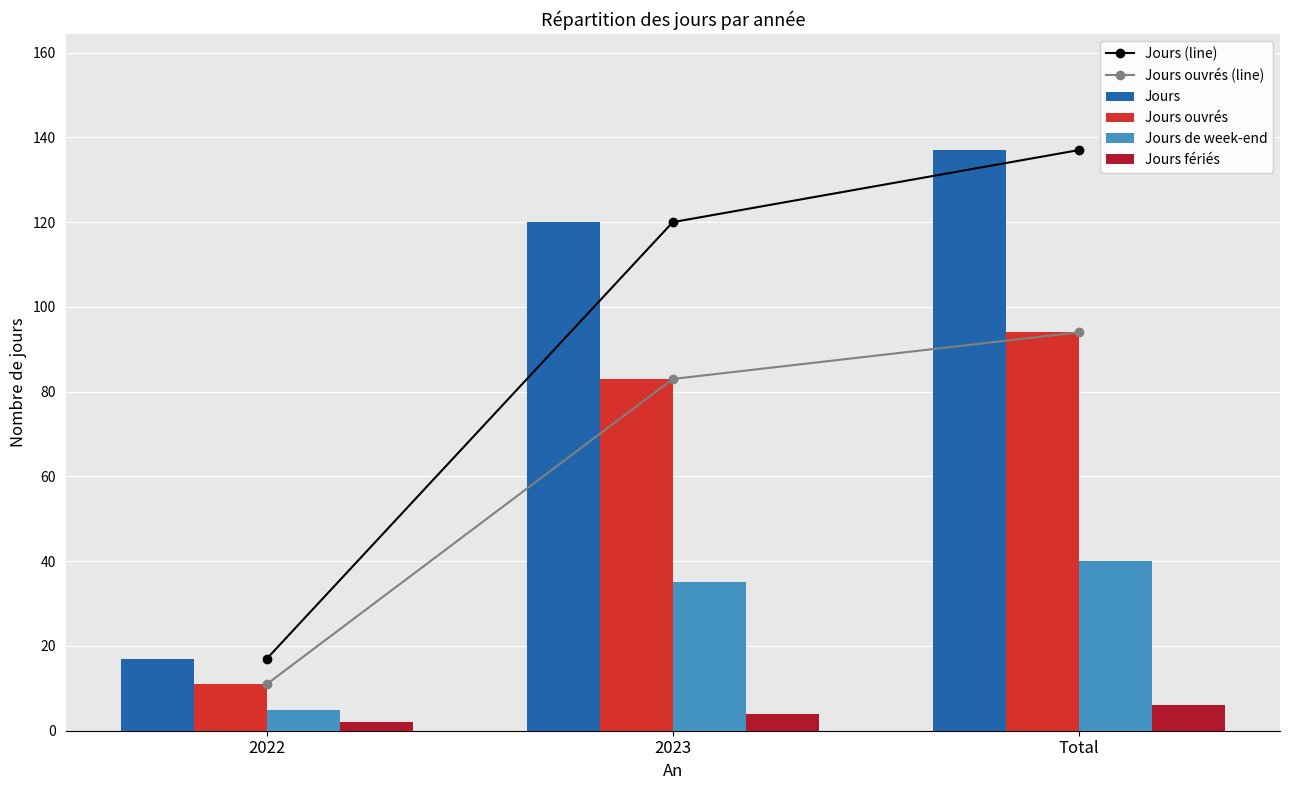

What is the maximum value shown in the chart?

137